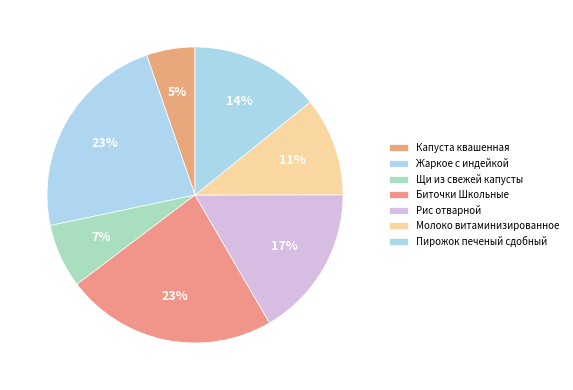

Is there a majority slice in this chart?

No